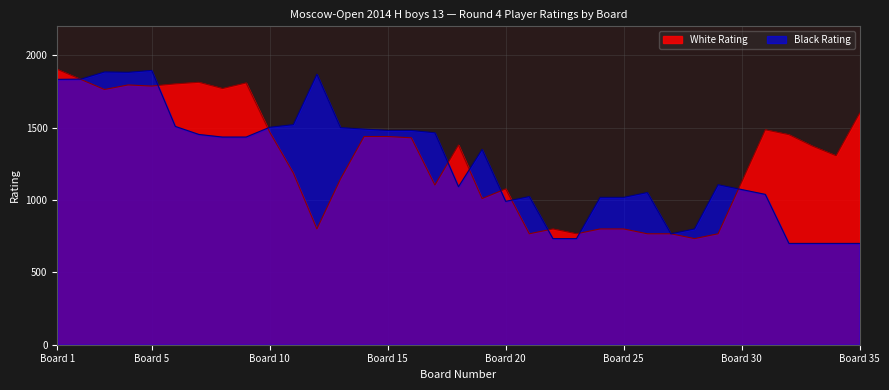

Which category has the highest value in the White Rating series?

Board 1